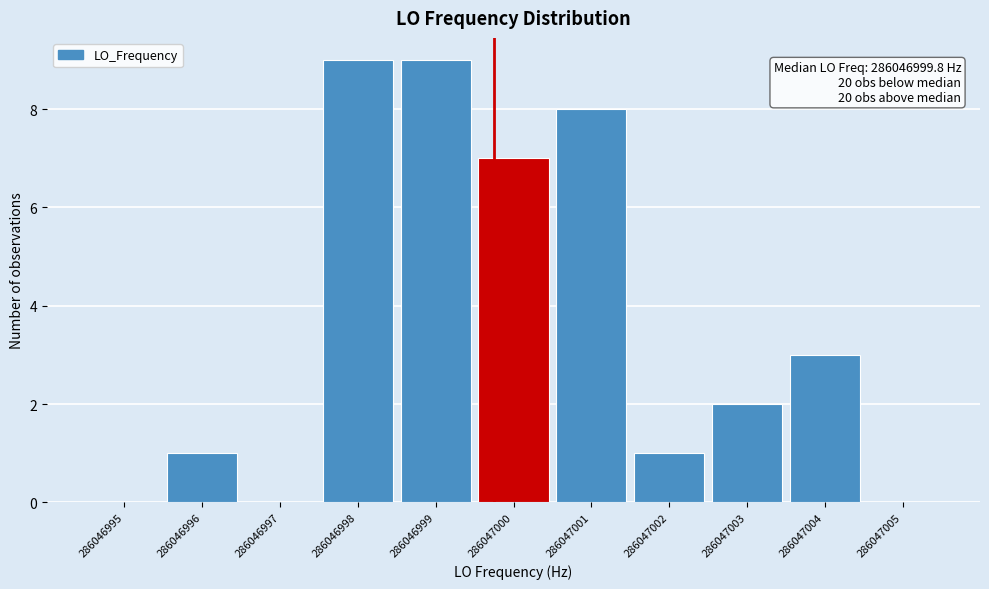

Reading left to right, list all the values displayed in this chart.

286046995=0	286046996=1	286046997=0	286046998=9	286046999=9	286047000=7	286047001=8	286047002=1	286047003=2	286047004=3	286047005=0